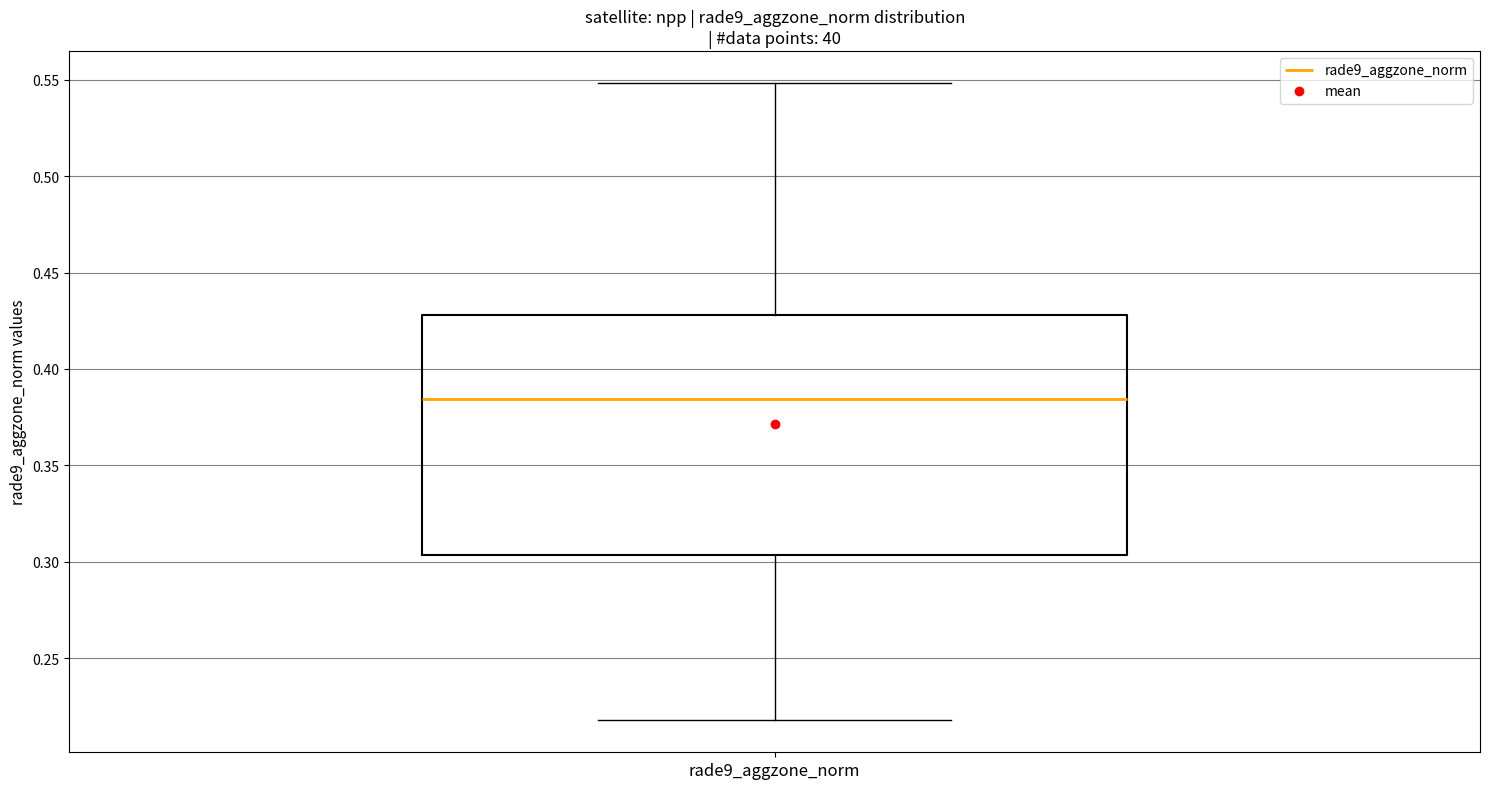

Transcribe this box plot: give where the median line is, the range the box spans, and where the two whiskers end, as read against the y-axis. The values are not printed on the chart, so give them approximately, as read against the axis.

median 0.385, box 0.305 to 0.430, whiskers 0.220 to 0.550